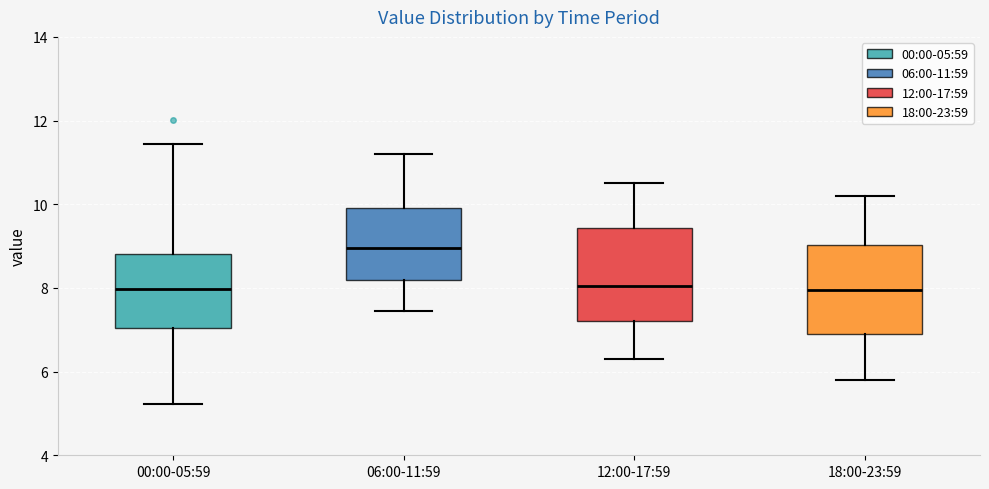

Where does the median line of the box for 06:00-11:59 sit on the y-axis? The values are not printed on the chart, so give them approximately, as read against the axis.

9.0